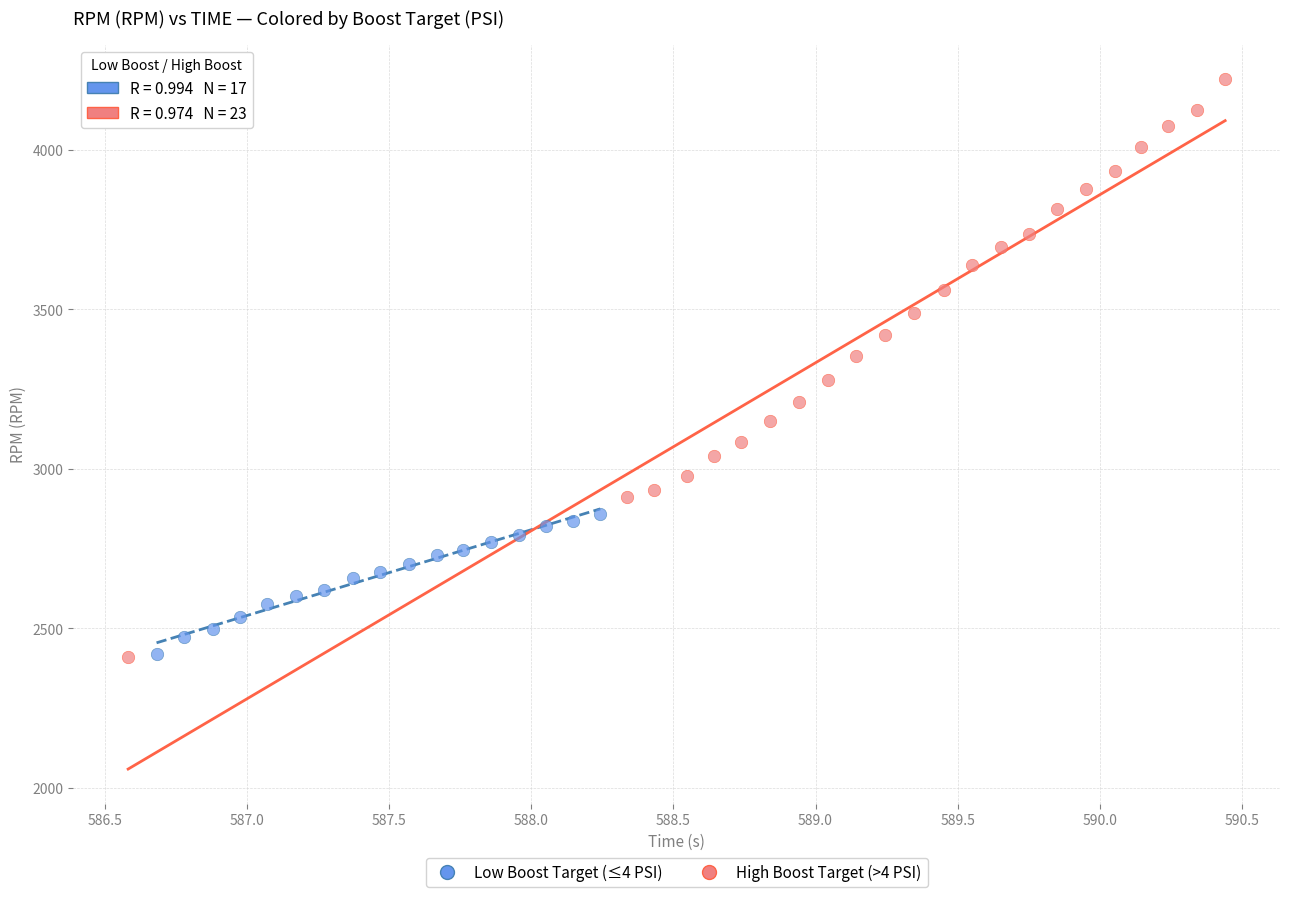

Which series has the widest spread of Y values?

High Boost Target (>4 PSI)